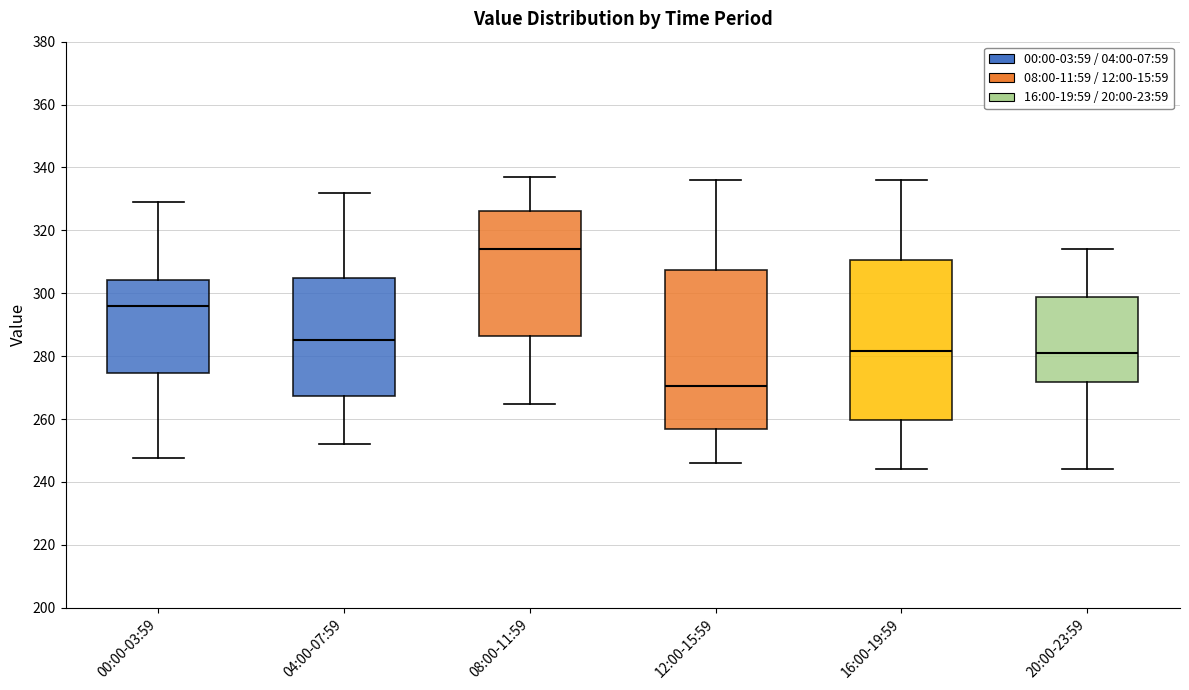

Reading left to right, read every box against the y-axis: the position of its median line, the range the box covers, and the ends of its whiskers. The values are not printed on the chart, so give them approximately, as read against the axis.

00:00-03:59: median 296, box 274 to 304, whiskers 248 to 330
04:00-07:59: median 286, box 268 to 304, whiskers 252 to 332
08:00-11:59: median 314, box 286 to 326, whiskers 264 to 338
12:00-15:59: median 270, box 256 to 308, whiskers 246 to 336
16:00-19:59: median 282, box 260 to 310, whiskers 244 to 336
20:00-23:59: median 282, box 272 to 298, whiskers 244 to 314